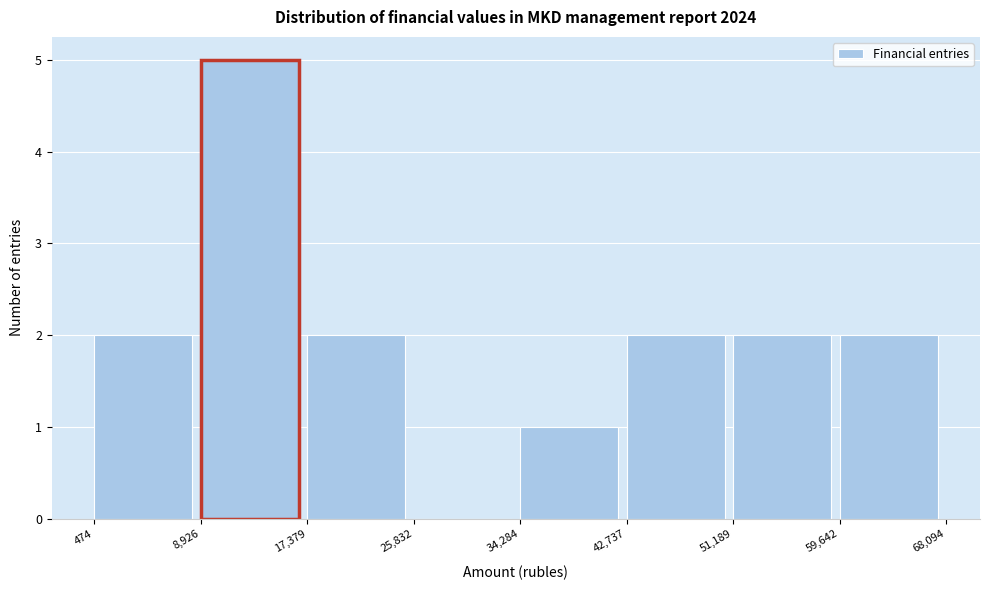

Over which range of the x-axis is the bar tallest?

8,926 to 17,379